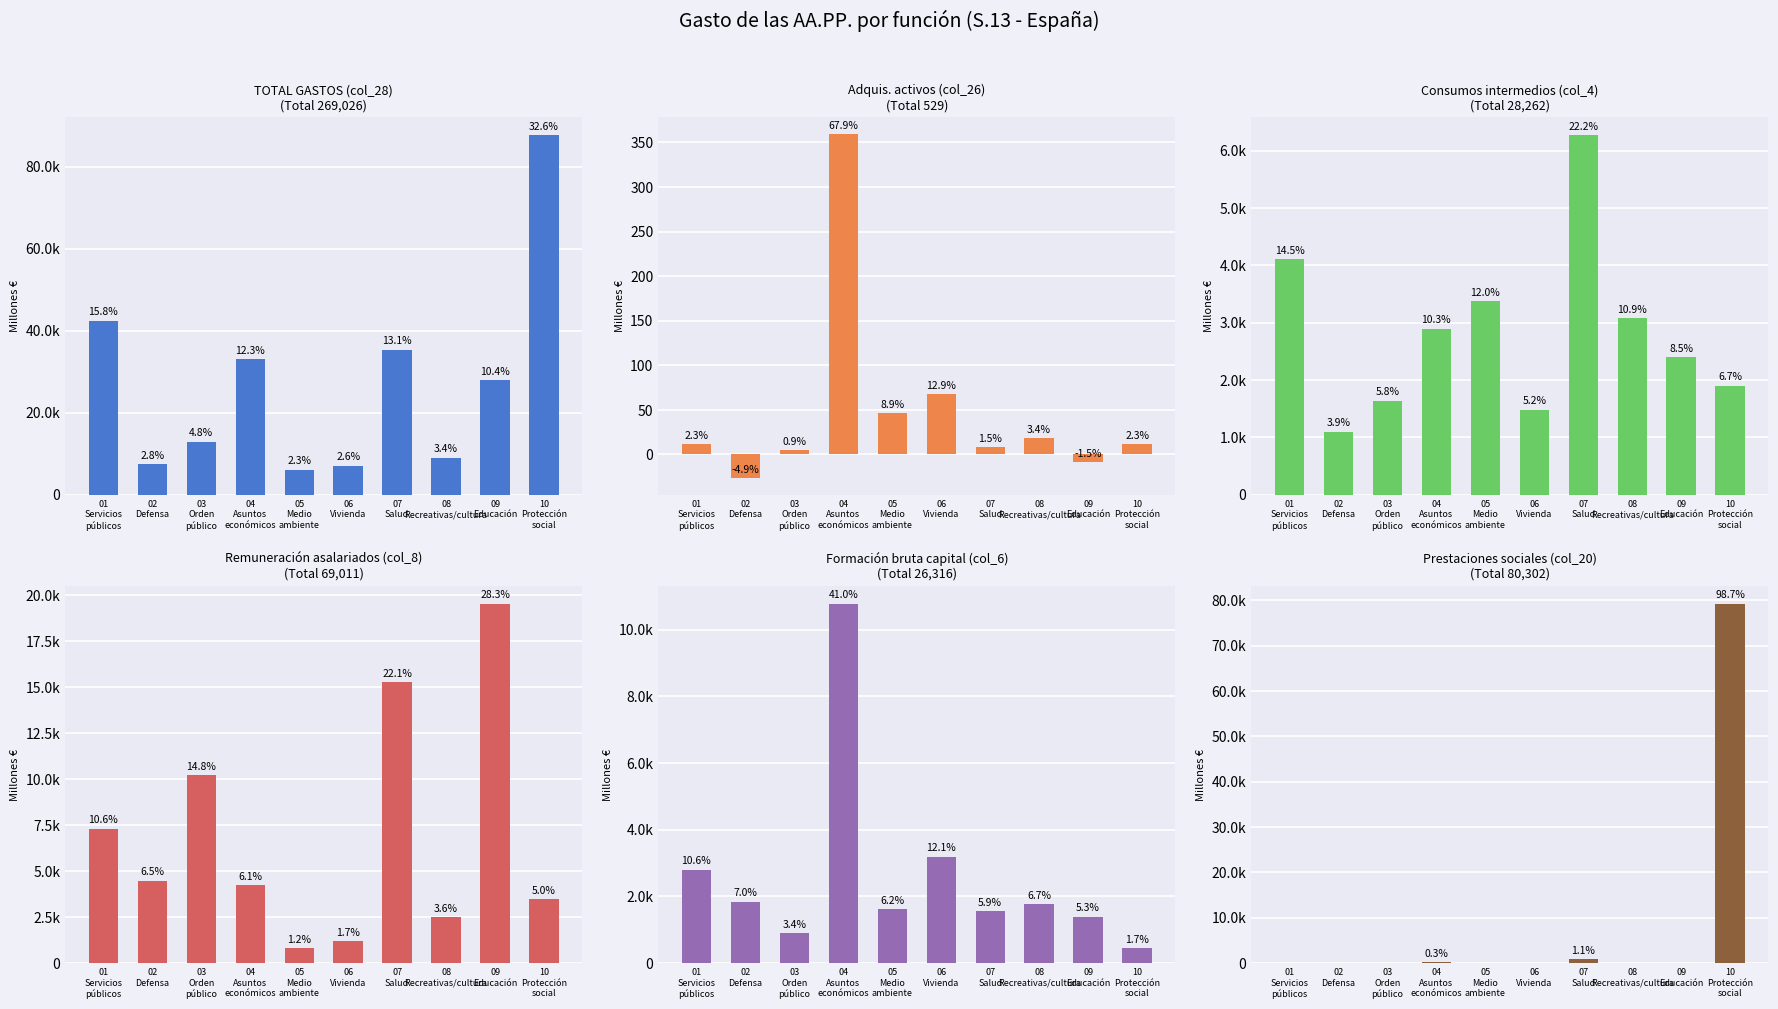

Where does the Formación bruta capital (col_6) series first go above 1775?

01
Servicios
públicos